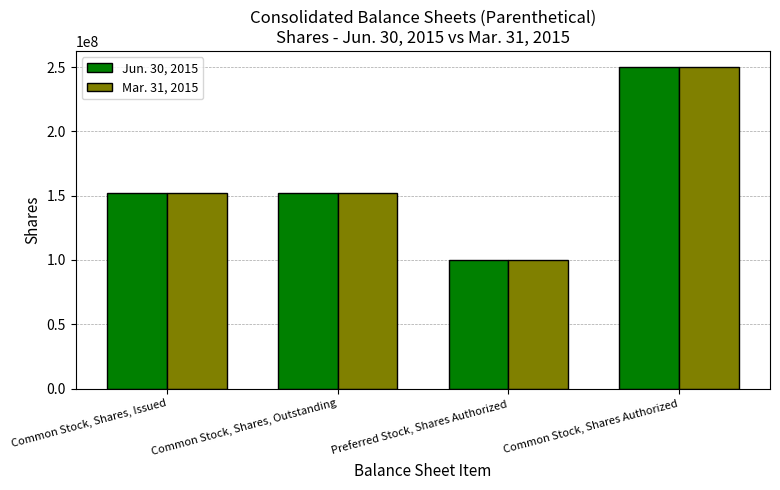

What is the label of the 4th bar from the right?

Common Stock, Shares, Issued